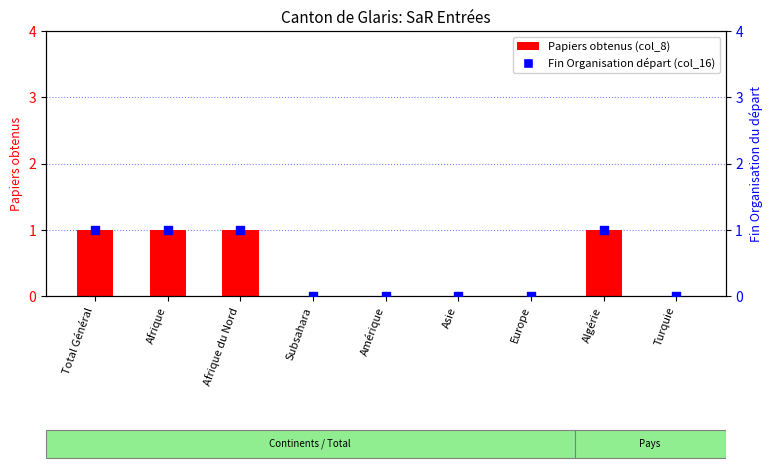

Which series contains the highest Y value?

Papiers obtenus (col_8)